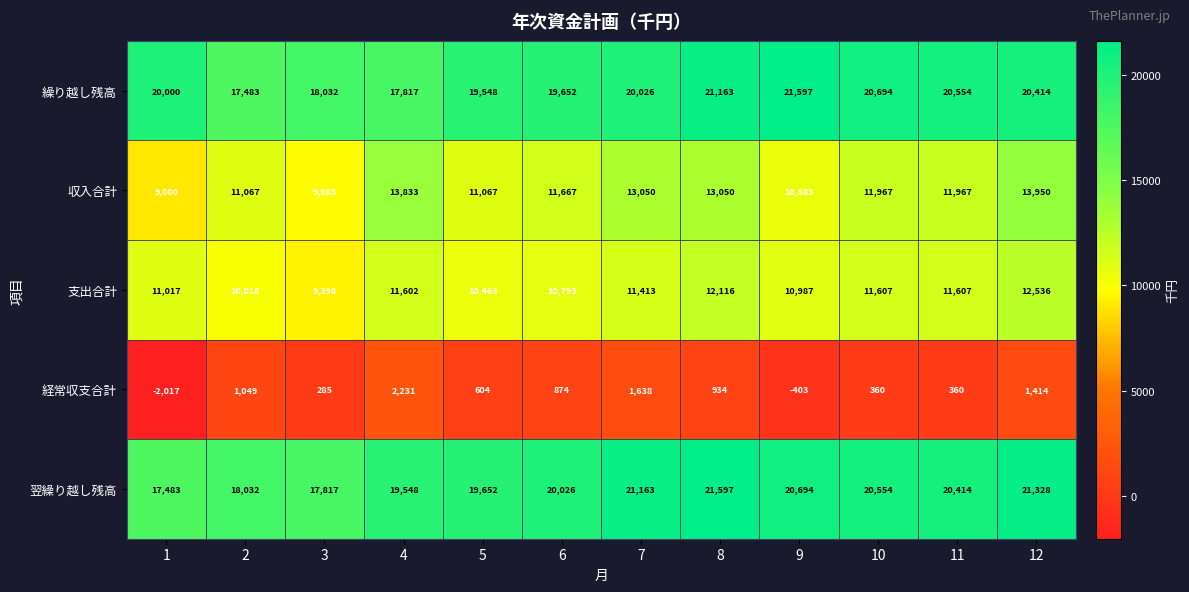

Rank the series at 6 from highest to lowest value.

翌繰り越し残高, 繰り越し残高, 収入合計, 支出合計, 経常収支合計